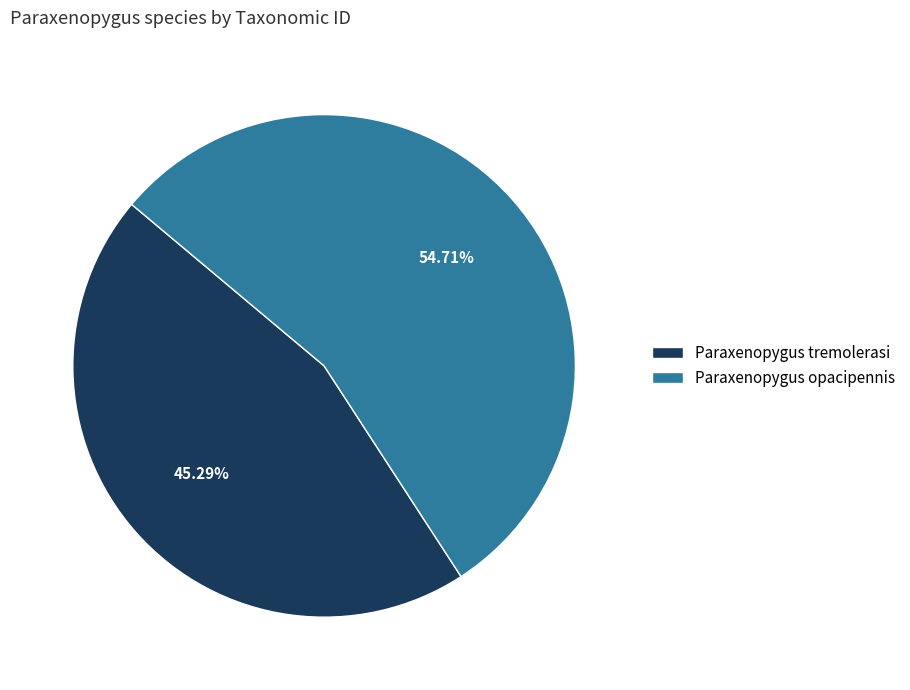

Rank the categories by value from lowest to highest.

Paraxenopygus tremolerasi, Paraxenopygus opacipennis